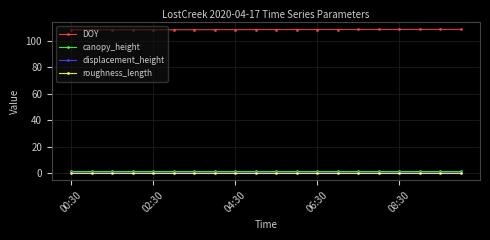

What is the maximum value shown in the chart?

108.4